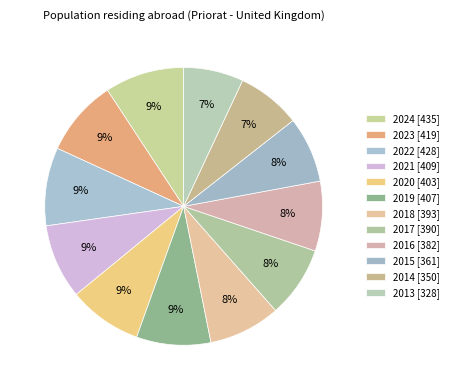

Count the number of slices in the pie.

12